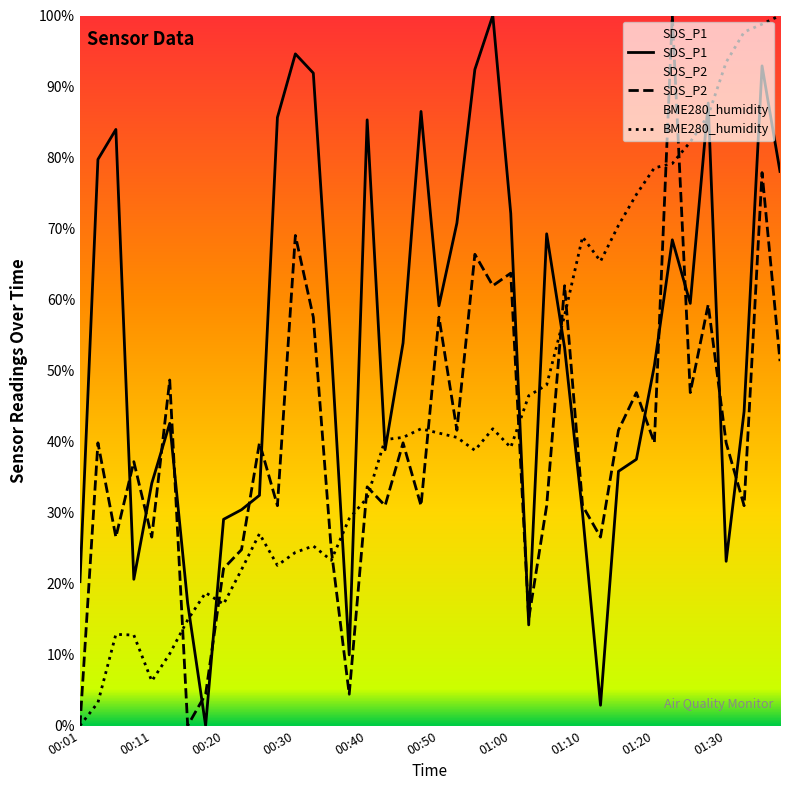

How many intersections are there between BME280_humidity and SDS_P1?

11